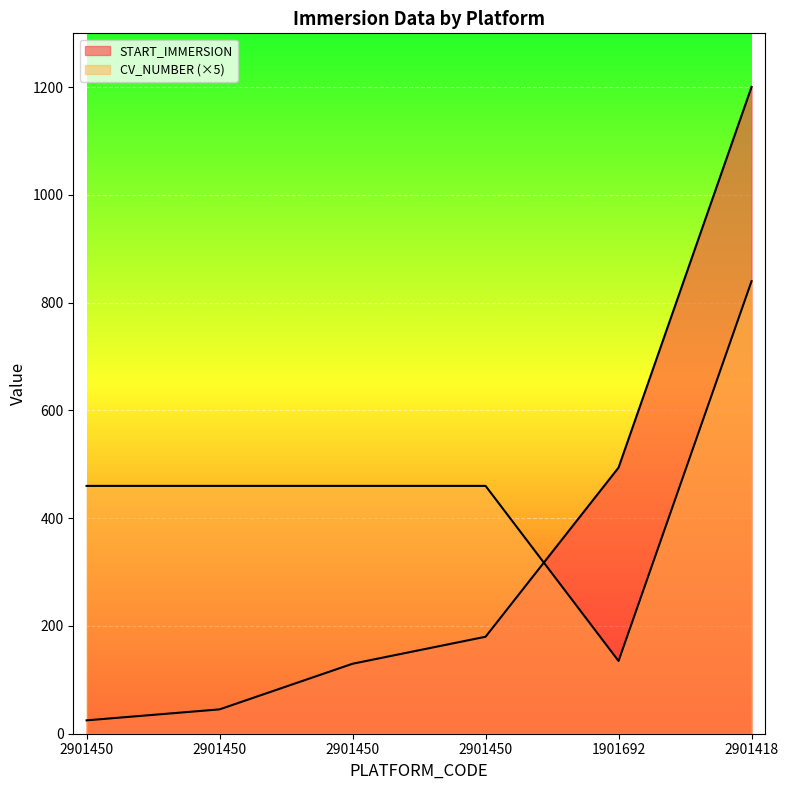

What is the label of the 5th point from the right?

2901450